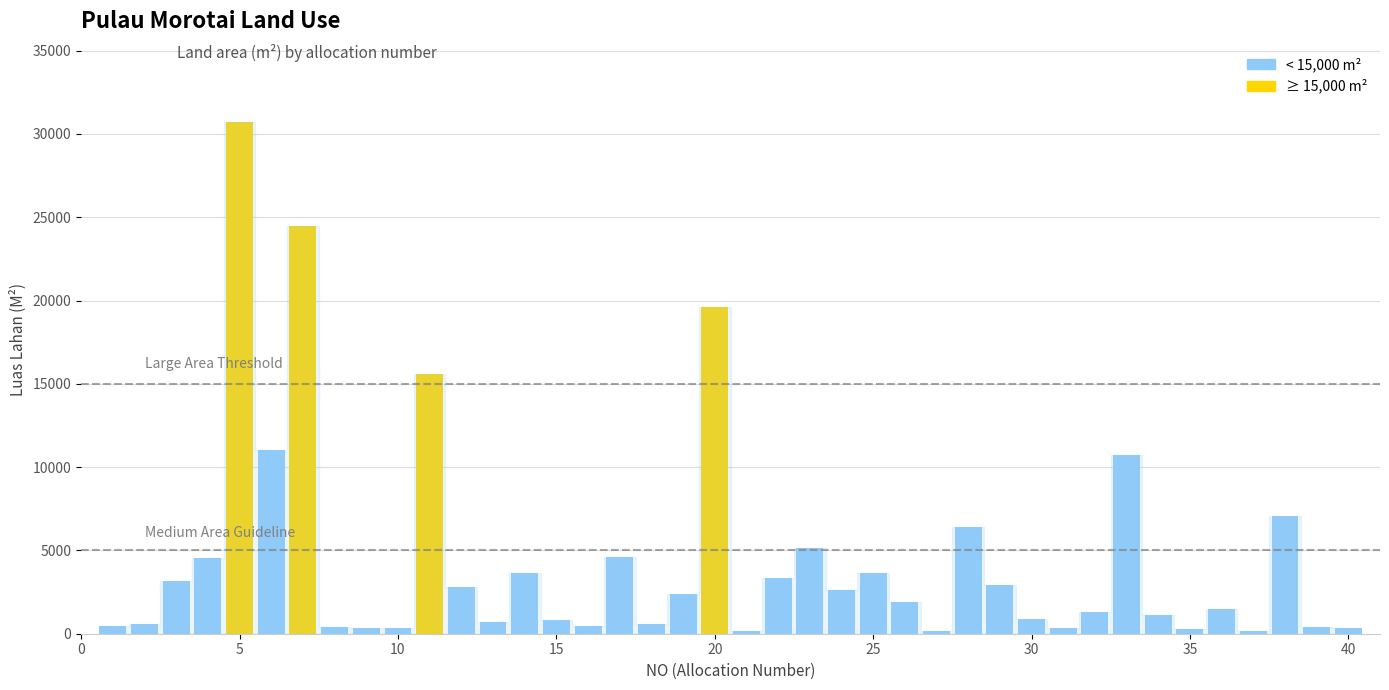

Count the number of categories in the chart.

40